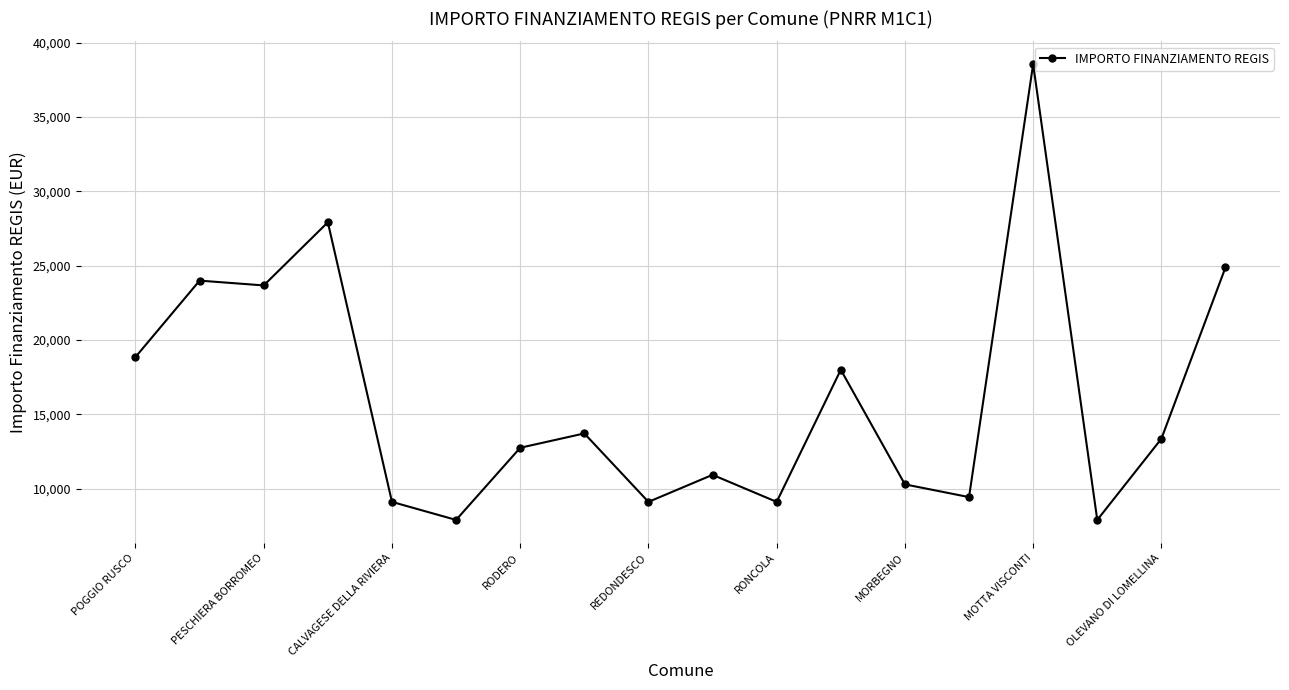

What is the sum of all values?

289441